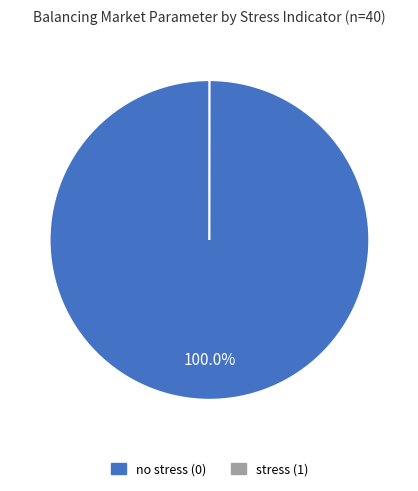

Is there any slice that represents more than half of the pie?

Yes